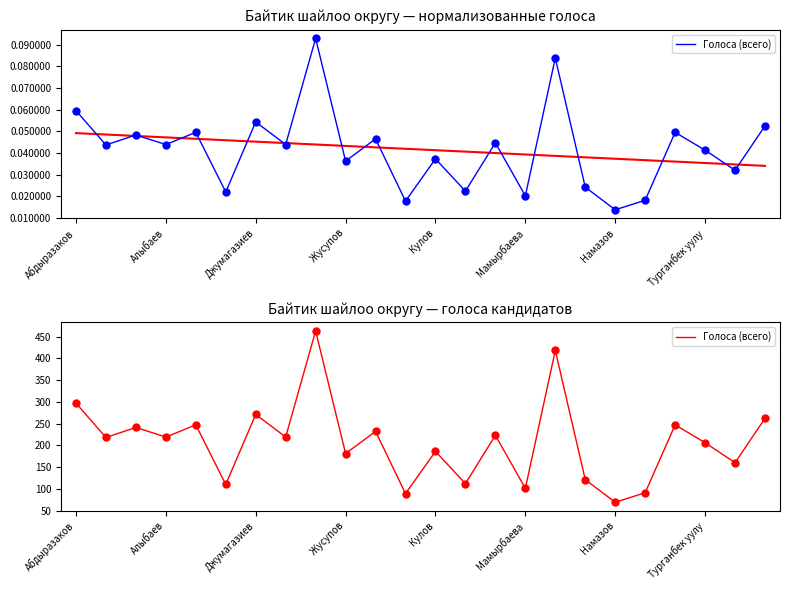

What is the label of the 22nd point from the right?

Джумагазиев